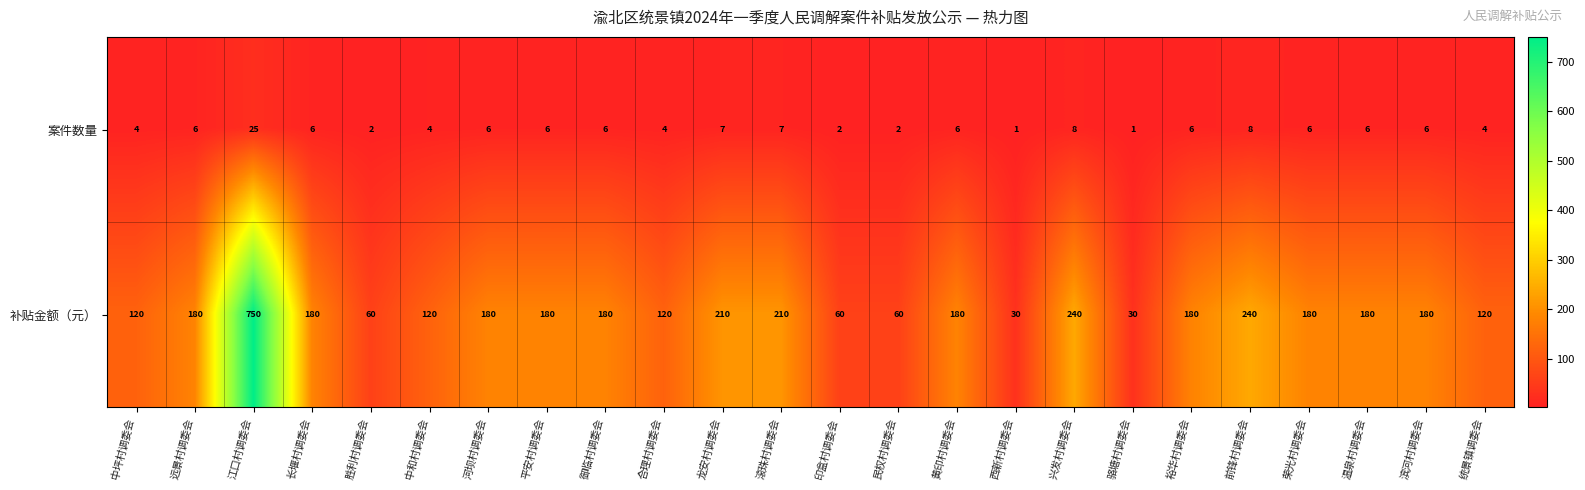

At how many categories does at least one series exceed 140?

15